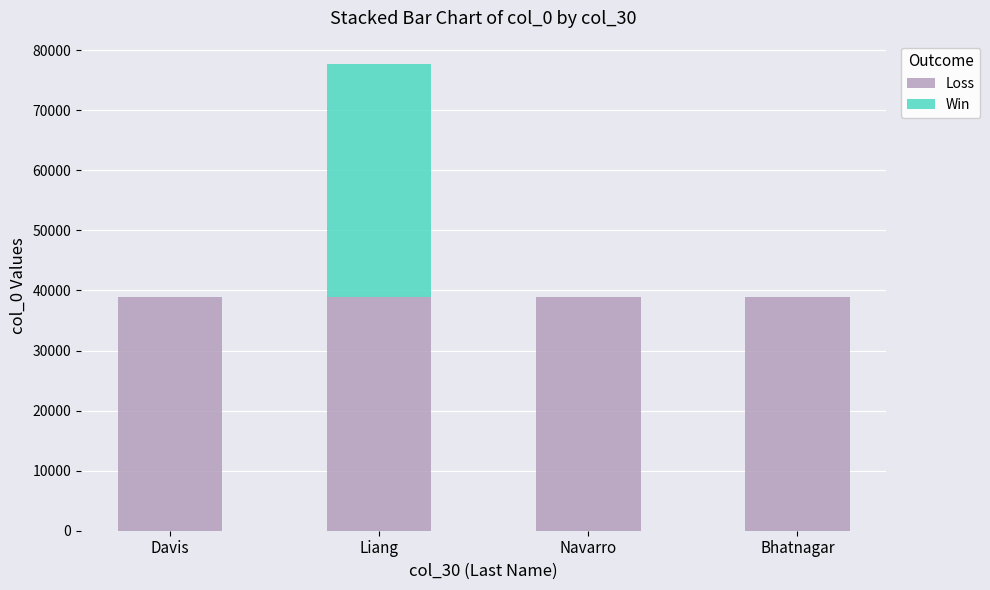

Is it true that Loss equals 38851 at Davis?

True